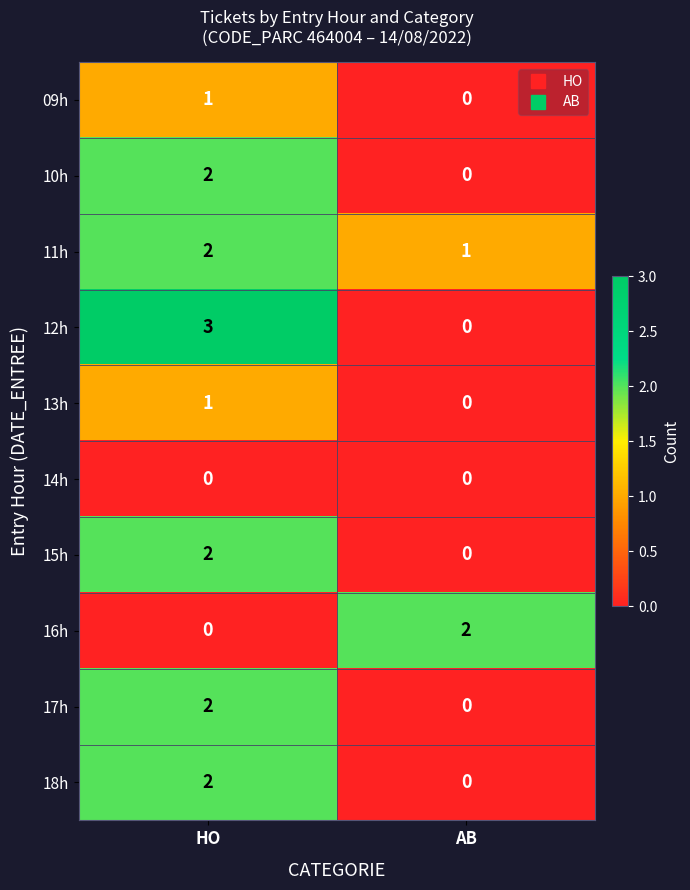

Which series changed the most between HO and AB?

12h